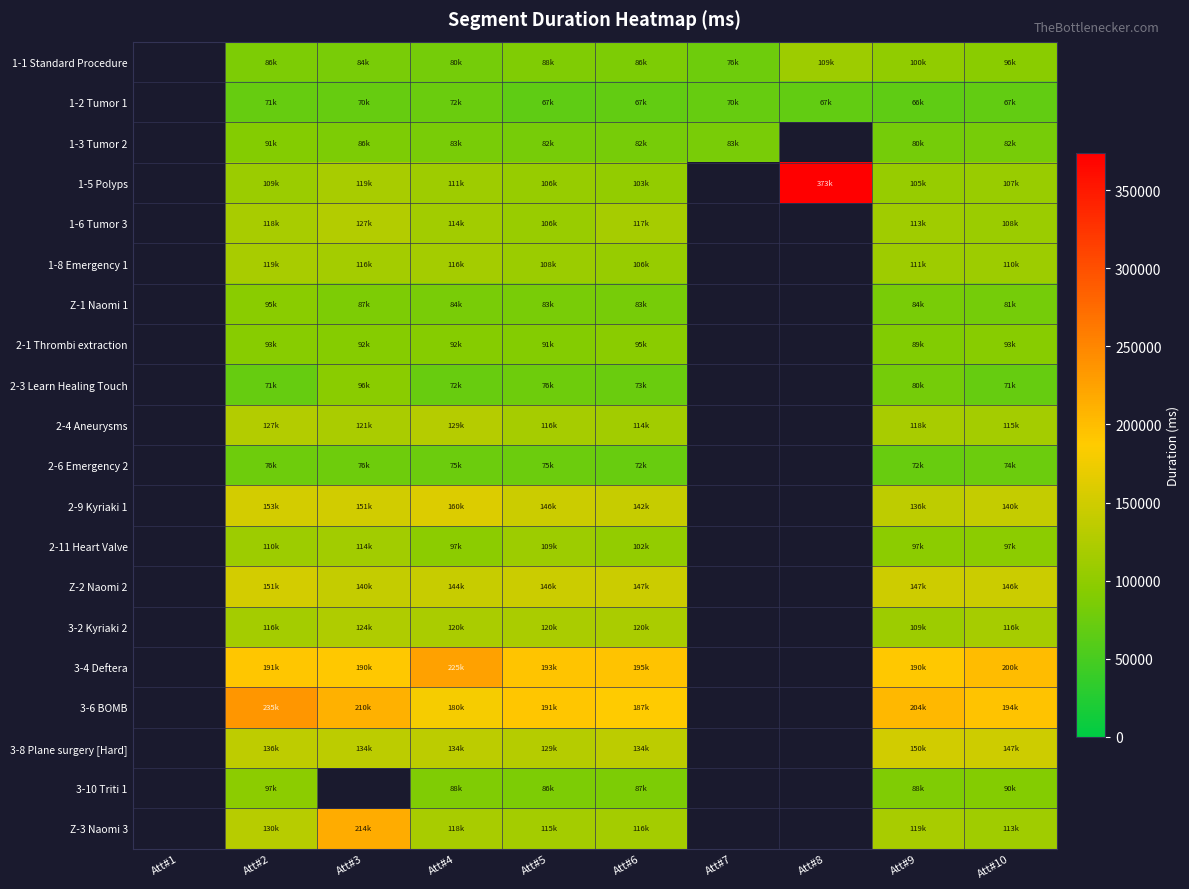

What is the total value across all series at Att#6?

2235702.0